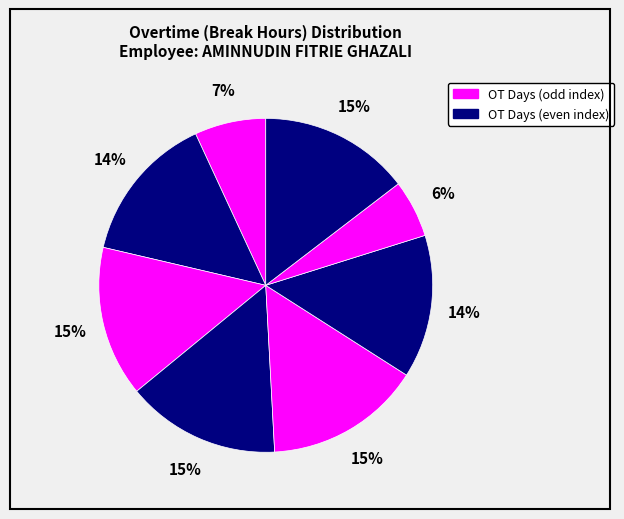

How many segments does this pie chart have?

8